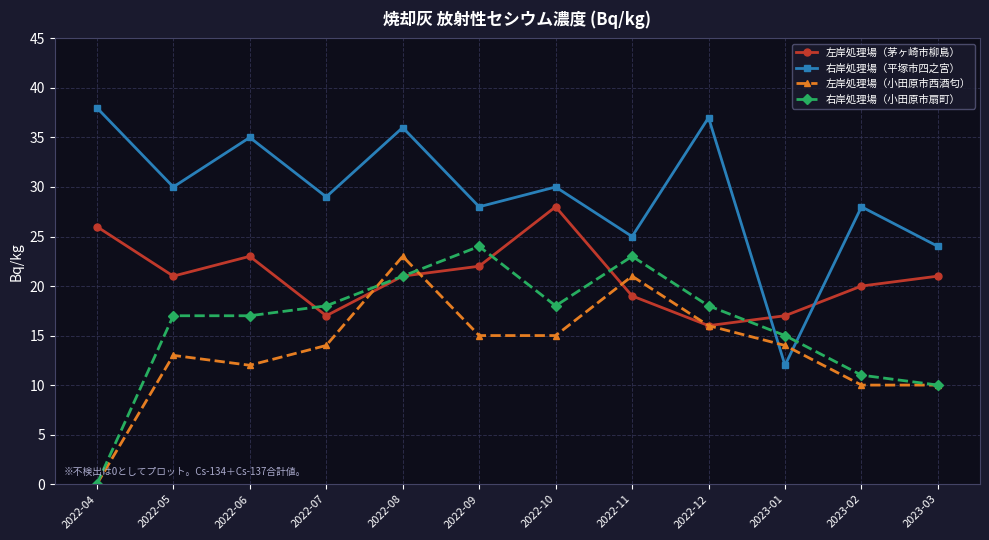

In 右岸処理場（平塚市四之宮）, how many points are lower than both neighbors (excluding endpoints)?

5